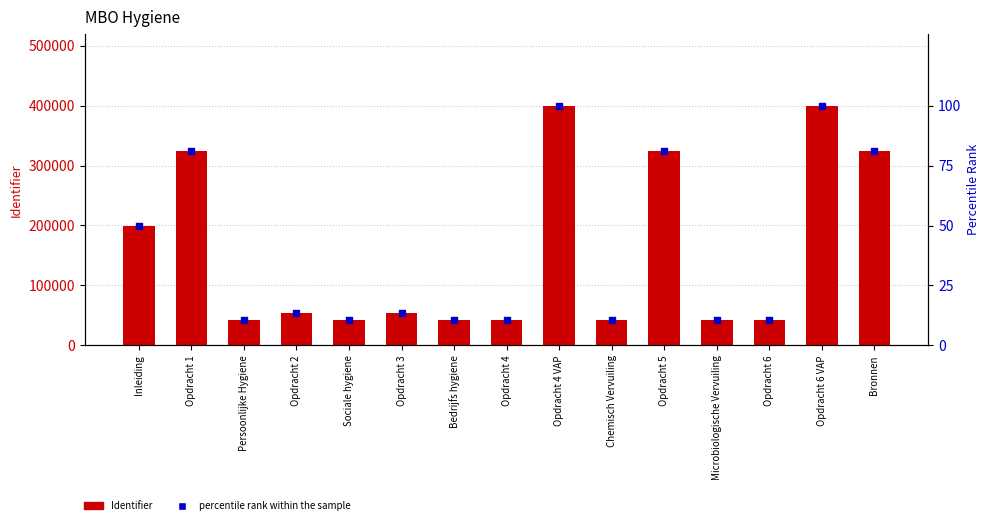

Which series has the widest spread of Y values?

Identifier (count)